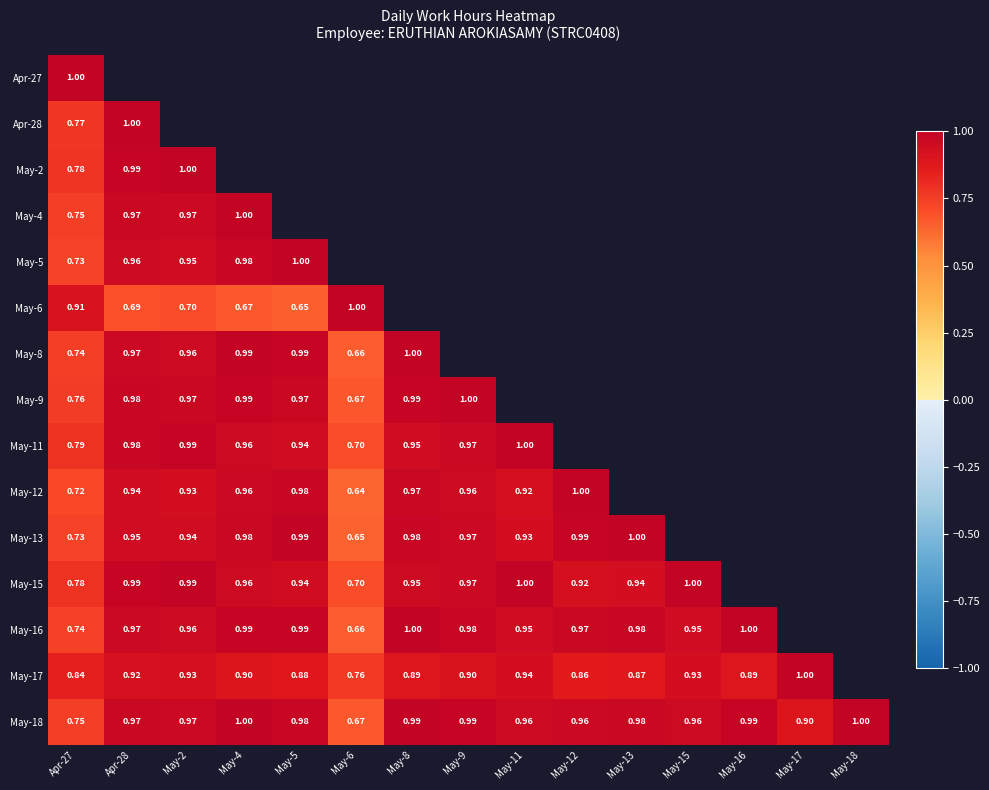

At which label does May-5 reach its peak?

May-5